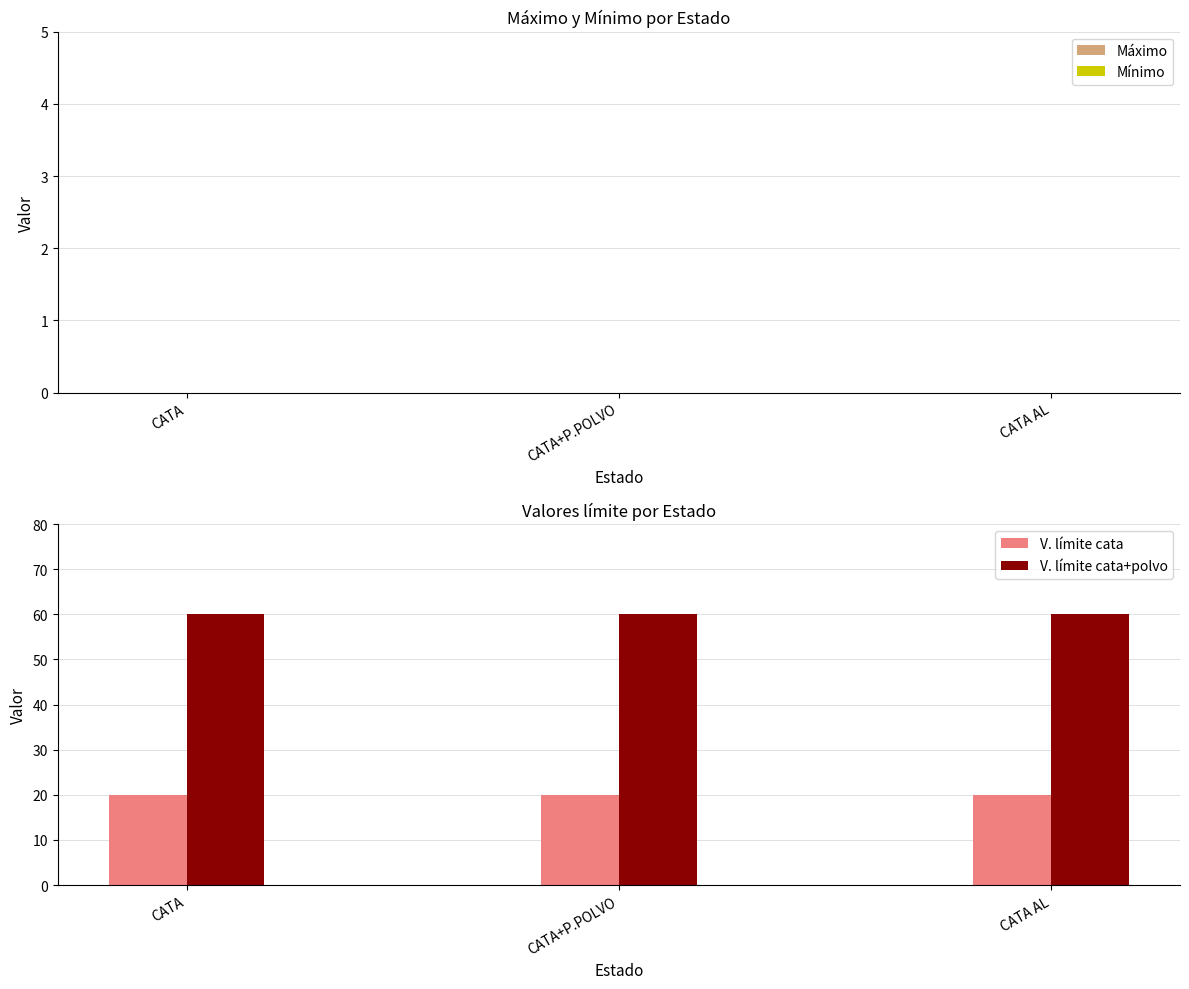

What is the difference between the highest and lowest values at CATA AL?

40